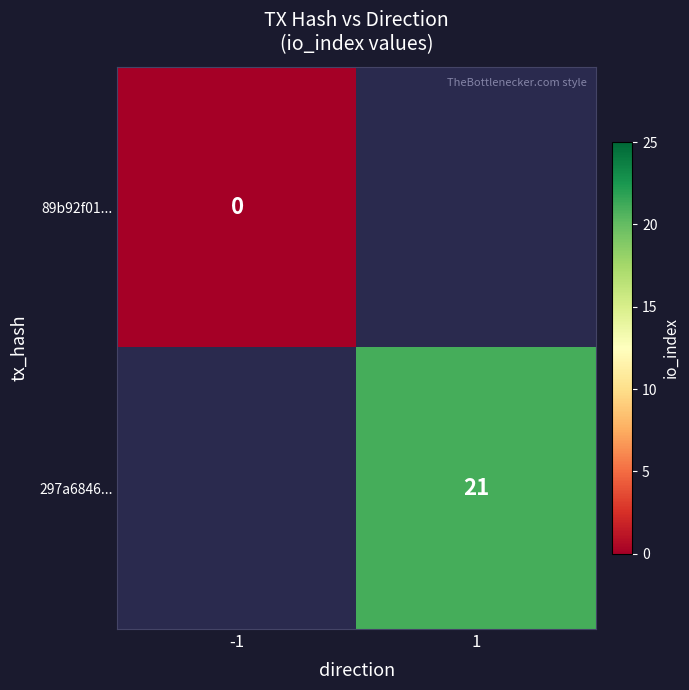

The value of 297a6846... at 1 is 12. True or false?

False